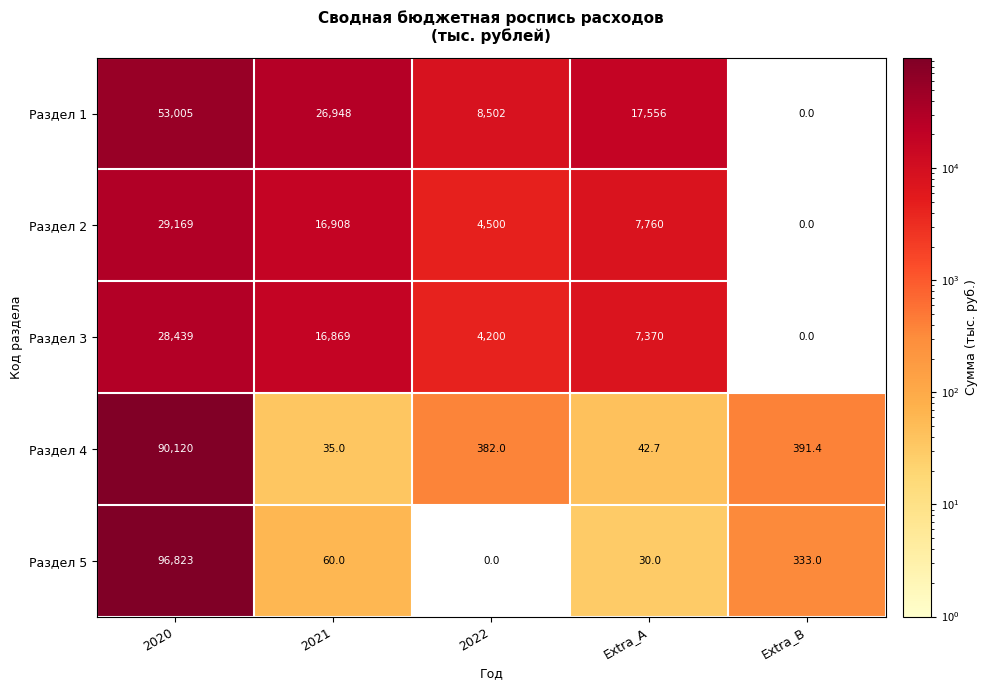

The Раздел 5 series shows 333.0 at Extra_B. True or false?

True